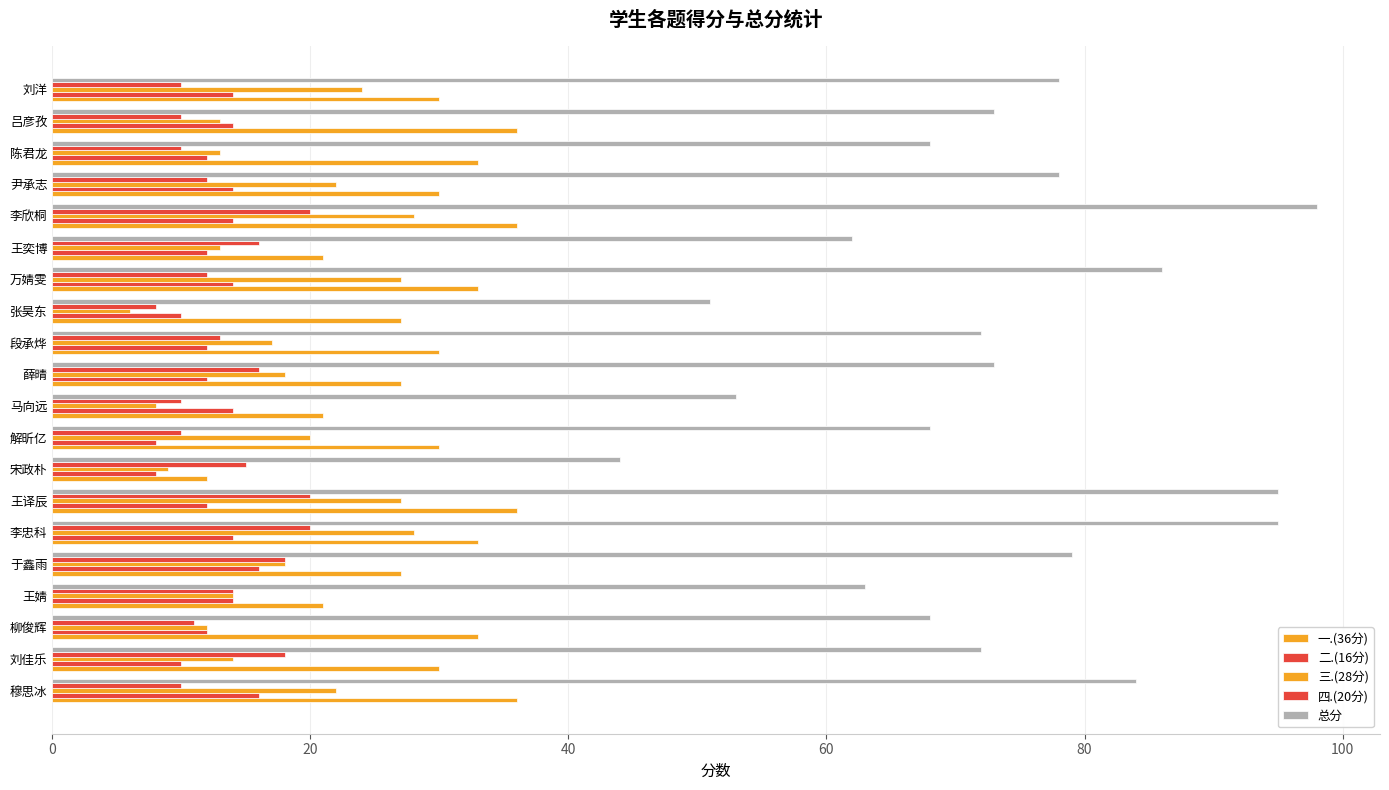

How many values in the 二.(16分) series are below 14?

10